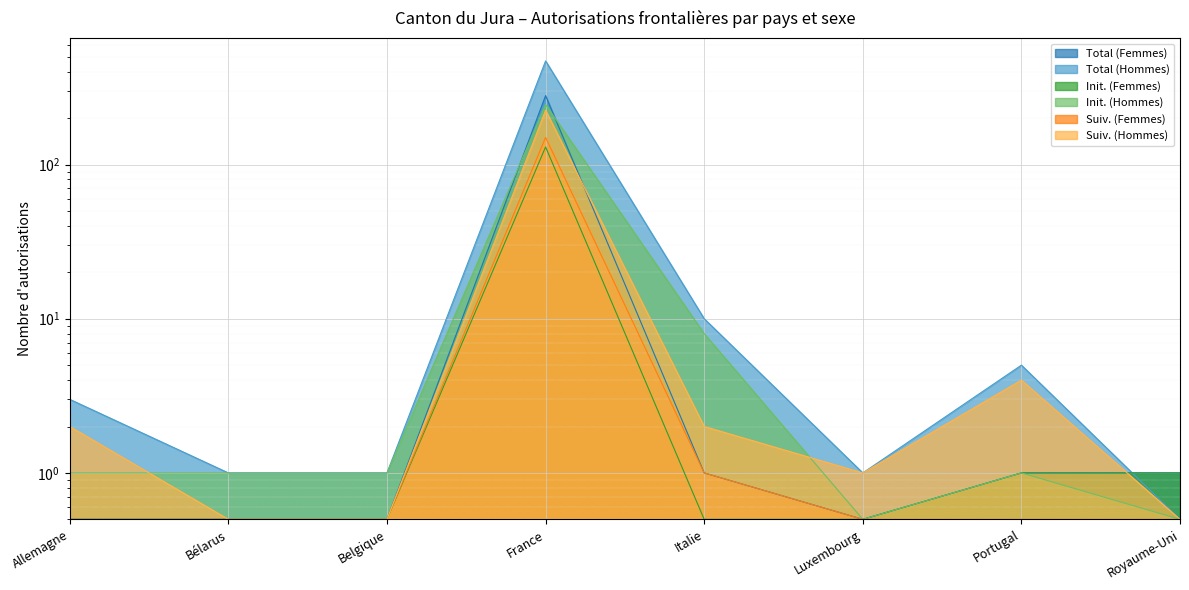

The value of Init. (Femmes) at Portugal is 1.0. True or false?

True